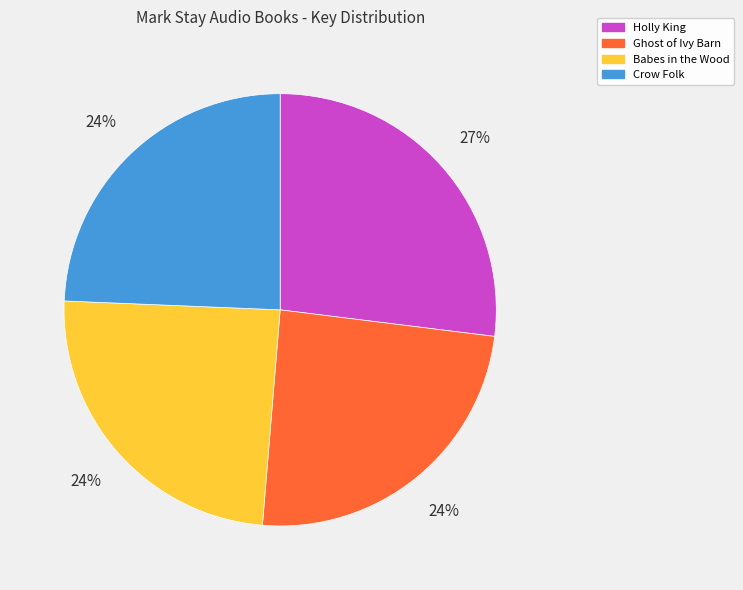

Which category has the biggest portion of the pie?

Holly King